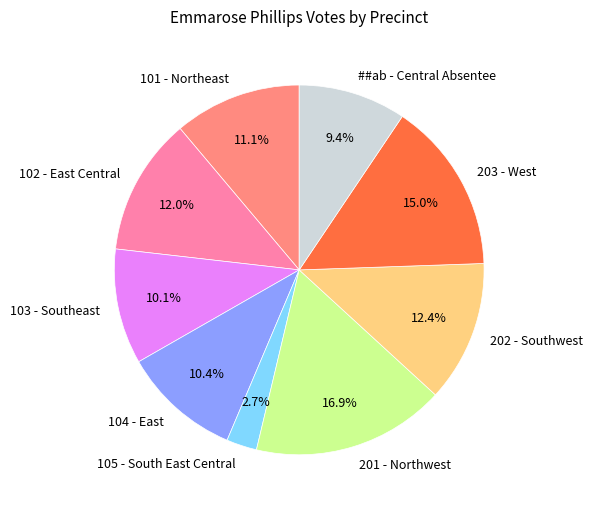

How many slices are in this pie chart?

9